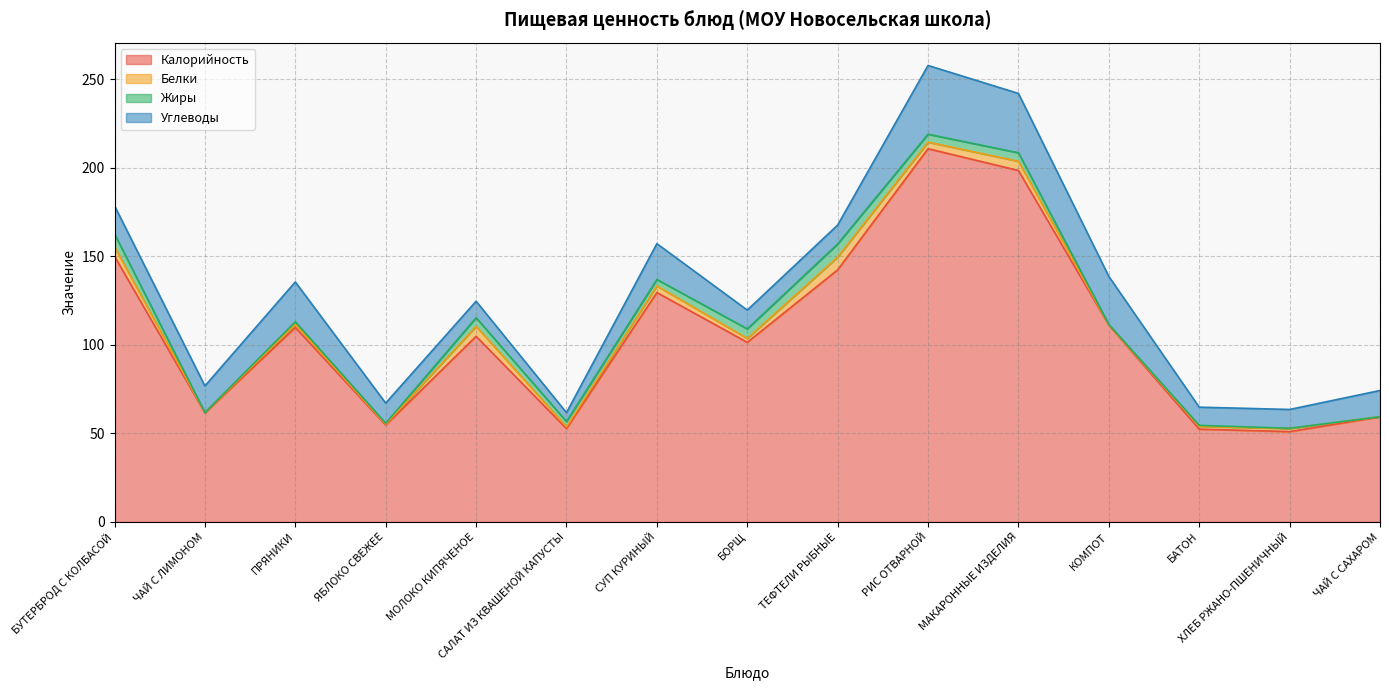

Which label corresponds to the smallest value in the chart?

ЧАЙ С ЛИМОНОМ